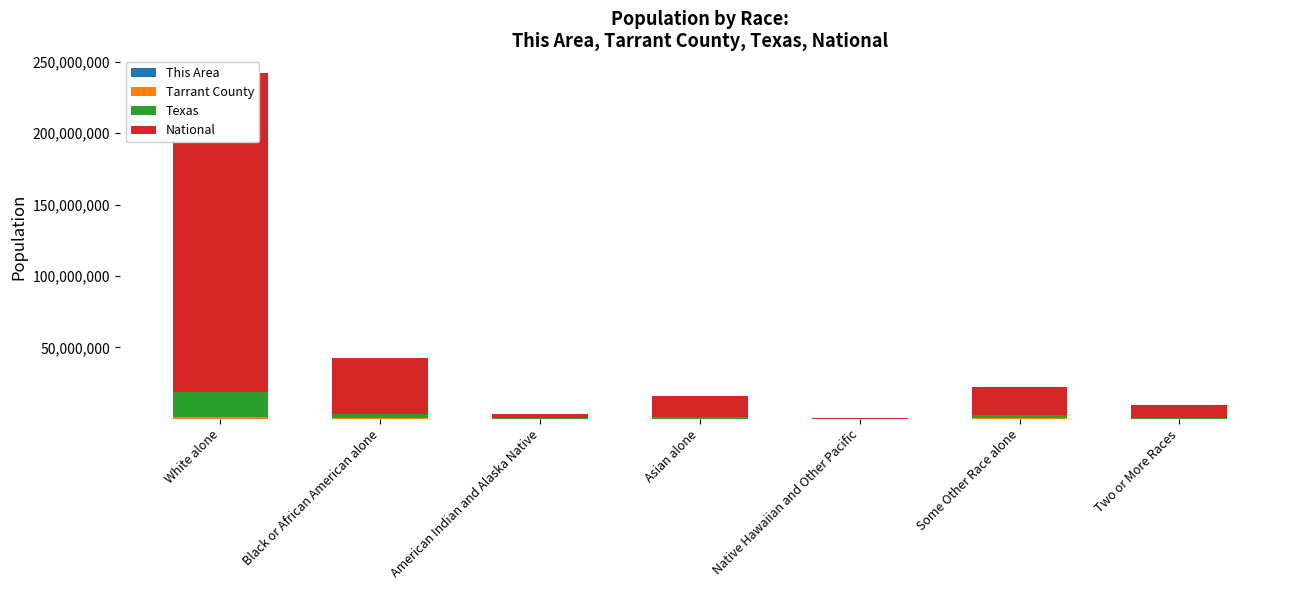

How many data points in National are above 14674252?

3